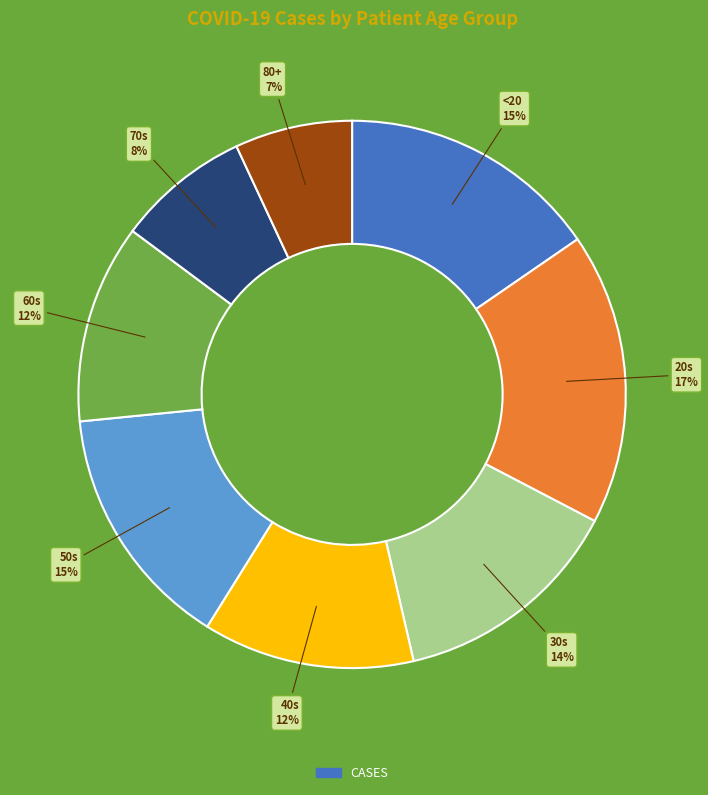

Is there a majority slice in this chart?

No